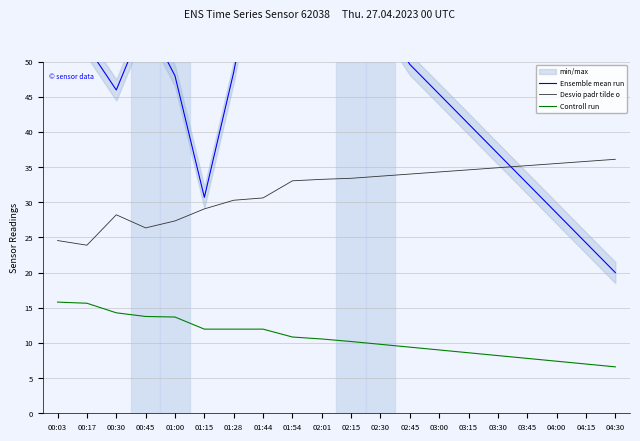

What is the average value of the Ensemble mean run series?

47.4